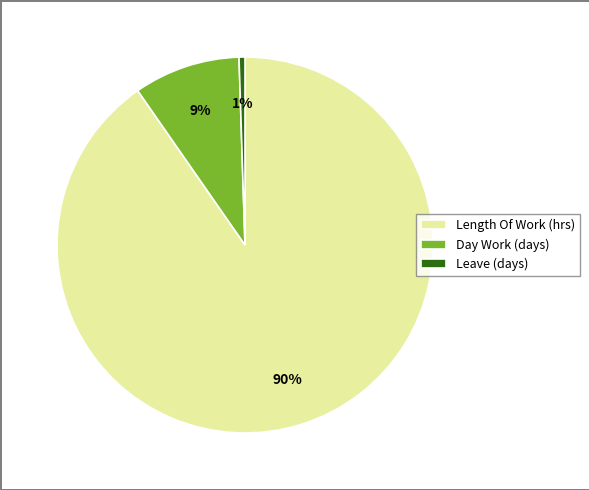

Count the number of slices in the pie.

3